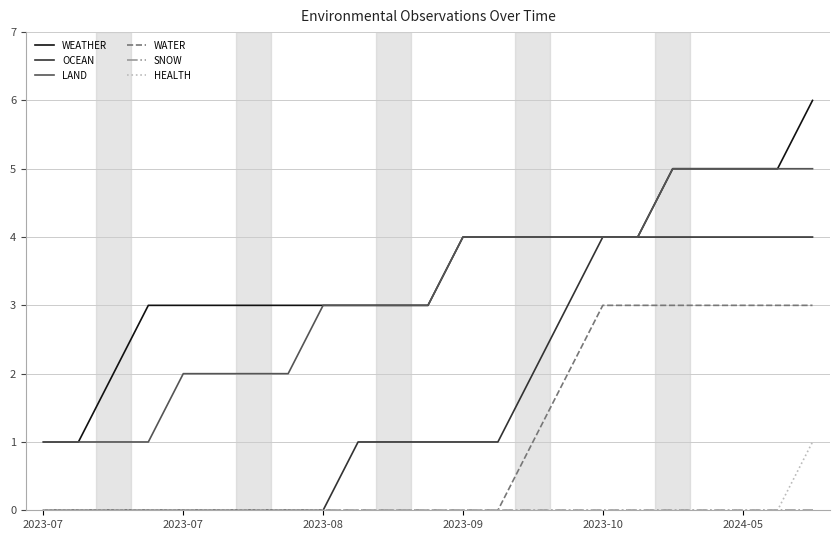

What is the maximum value shown in the chart?

6